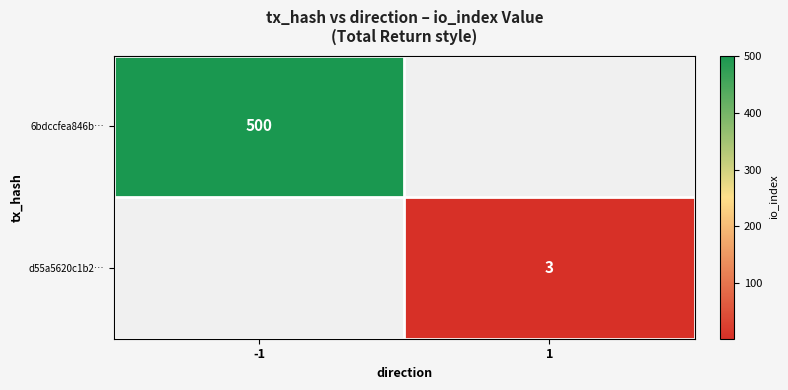

True or false: d55a5620c1b2… has a value of 3 at 1.

True